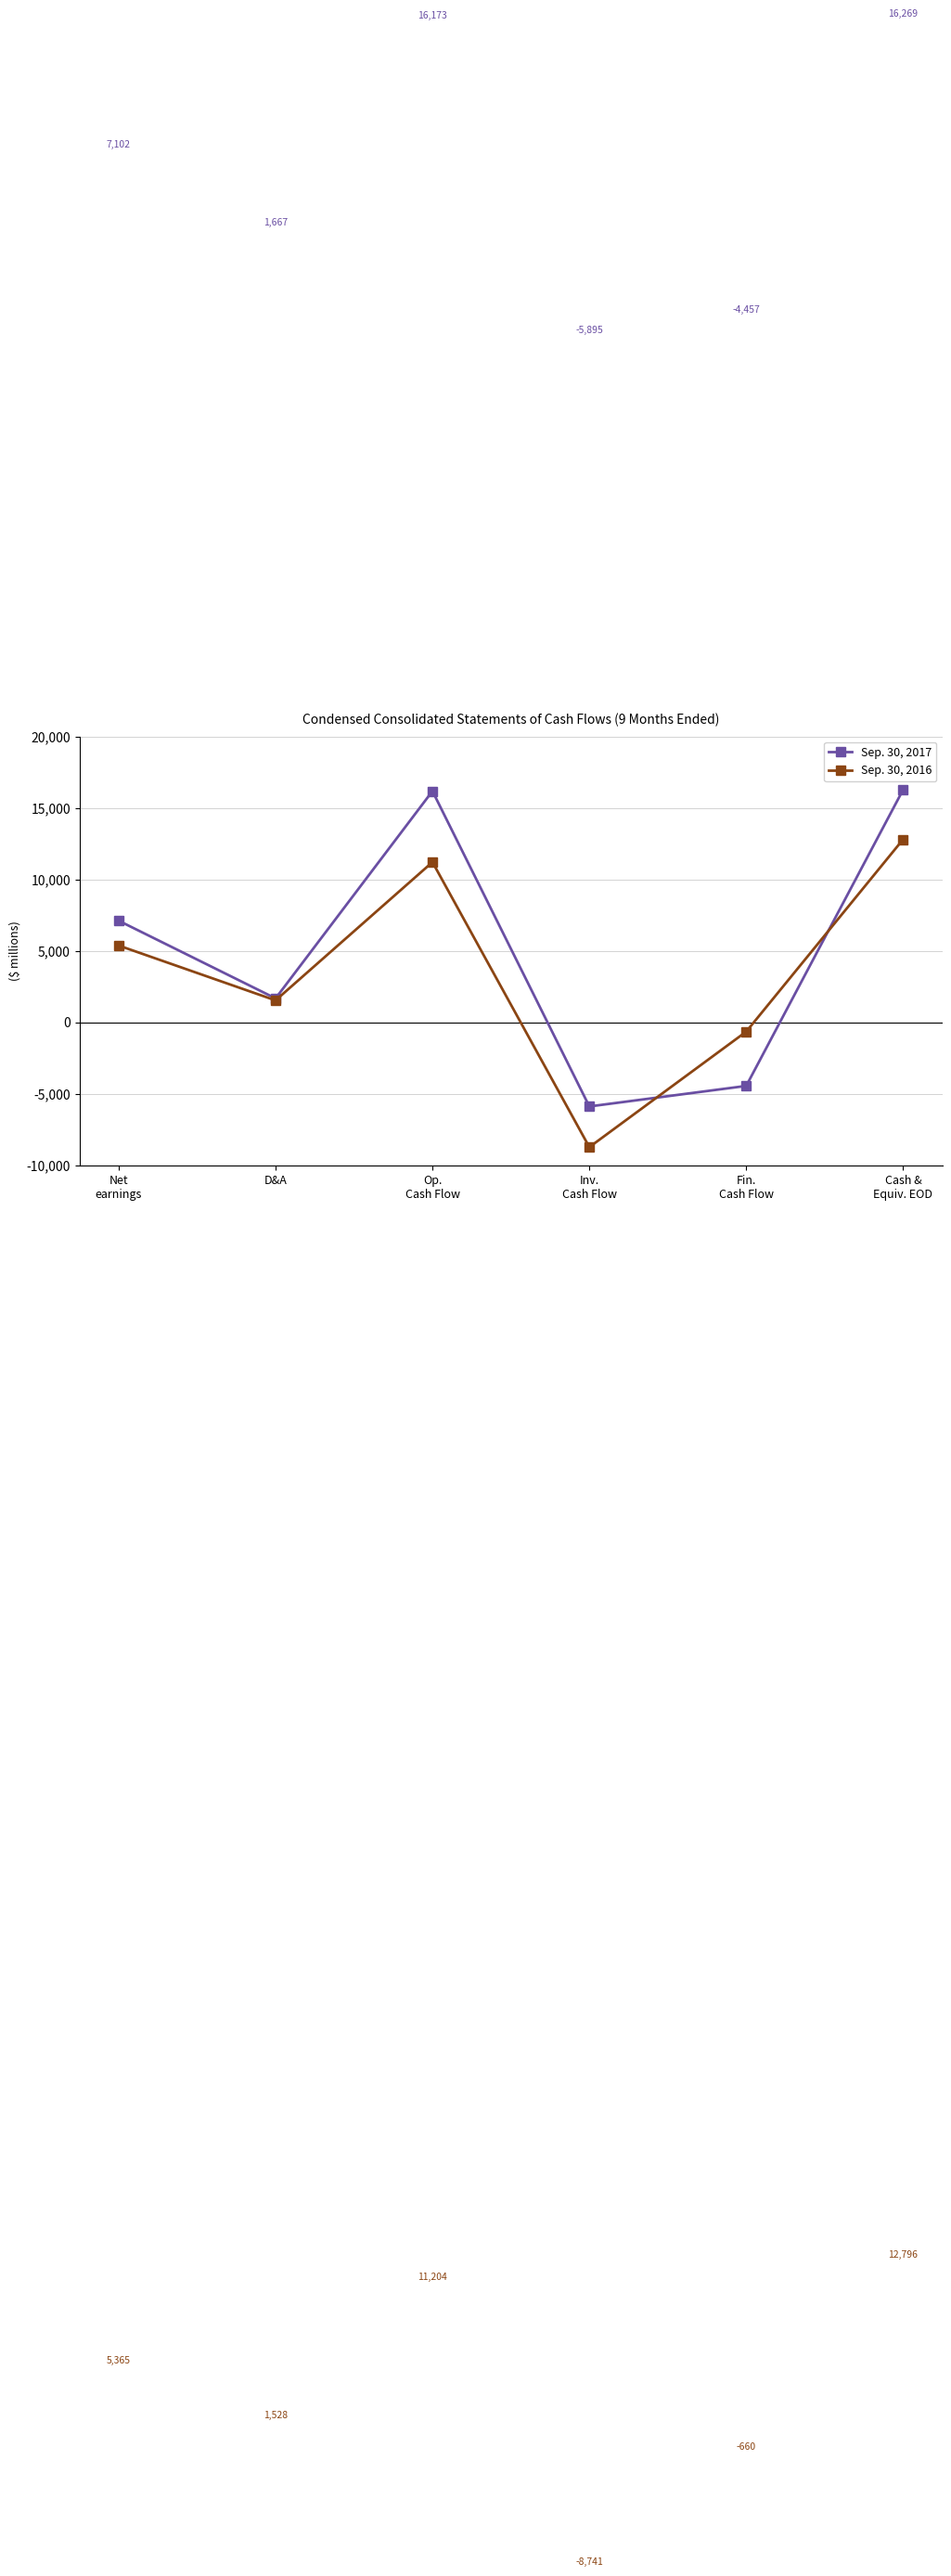

Between which two adjacent categories do Sep. 30, 2017 and Sep. 30, 2016 first intersect?

Inv.
Cash Flow and Fin.
Cash Flow